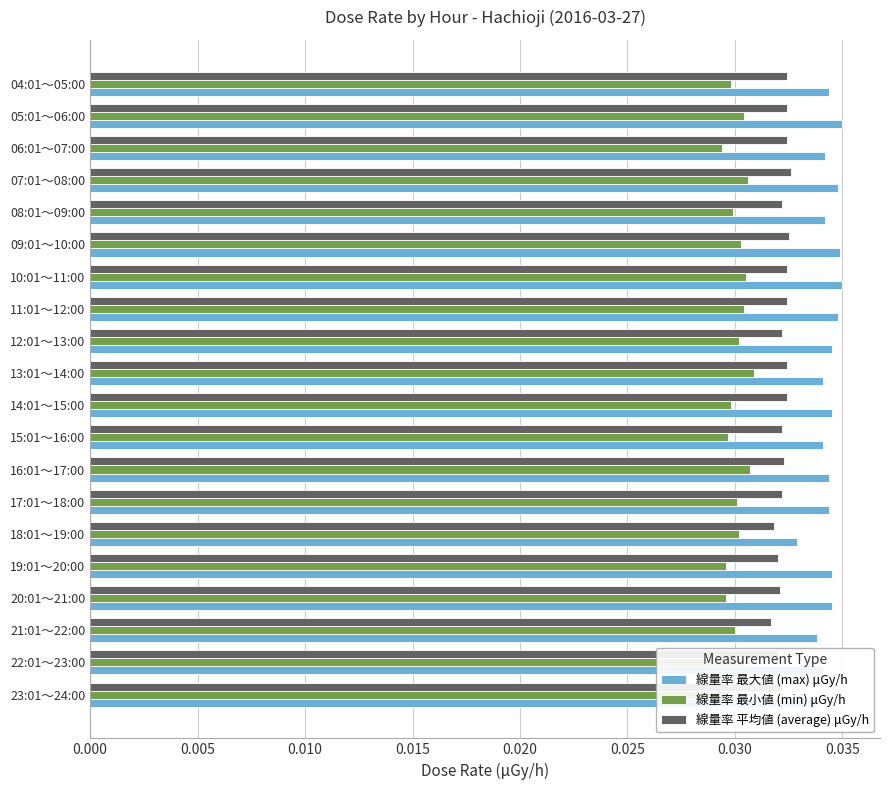

Rank the series by their maximum value, from lowest to highest.

線量率 最小値 (min) μGy/h, 線量率 平均値 (average) μGy/h, 線量率 最大値 (max) μGy/h